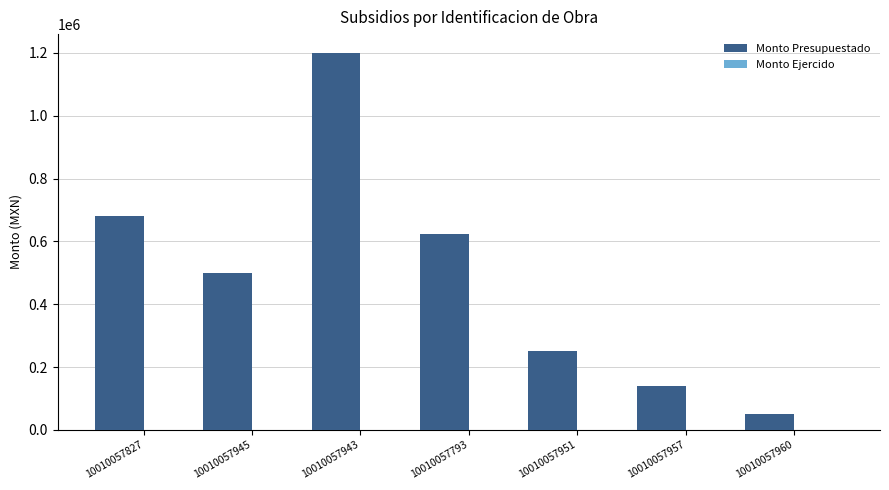

Read the value at 10010057957, to the nearest 10.

139280